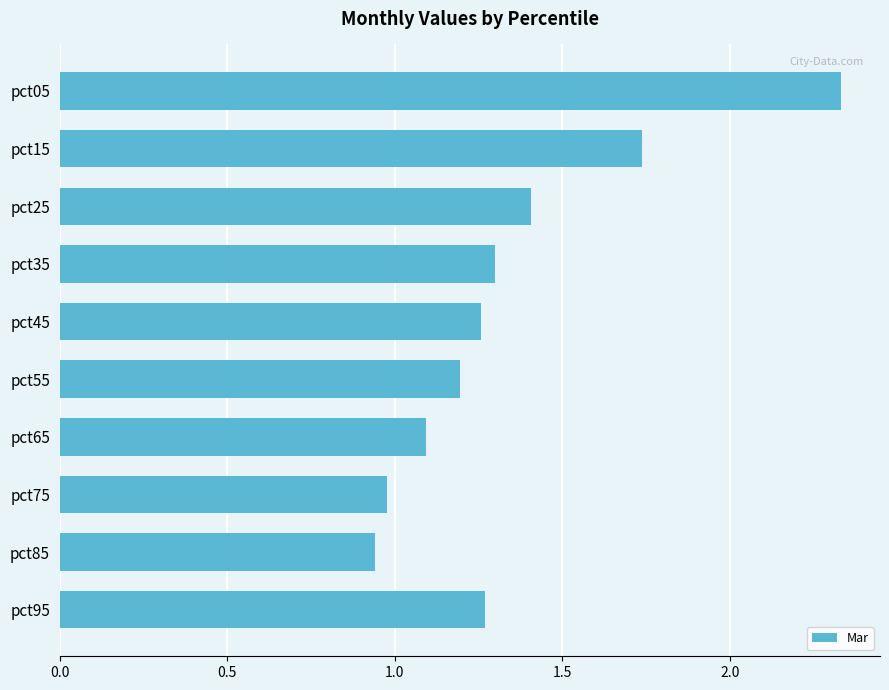

What is the value of the 8th bar from the top?

1.0